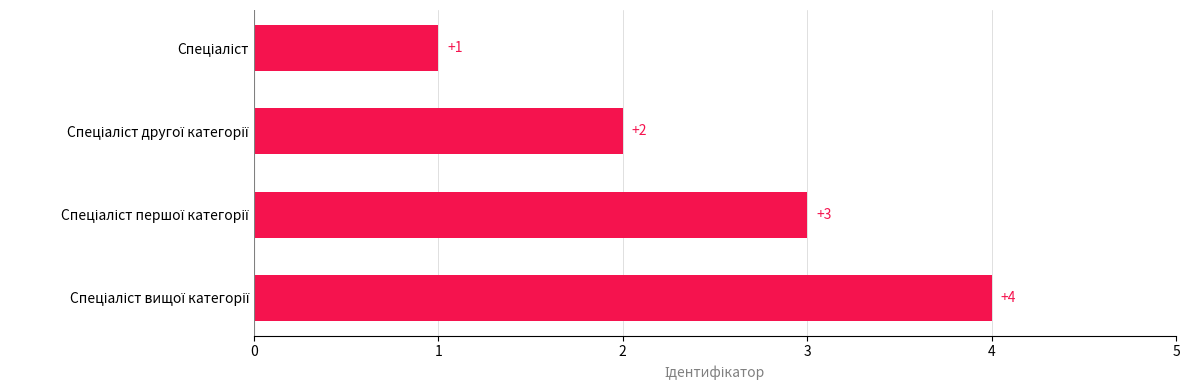

Count the values in the range 2 to 4.

3